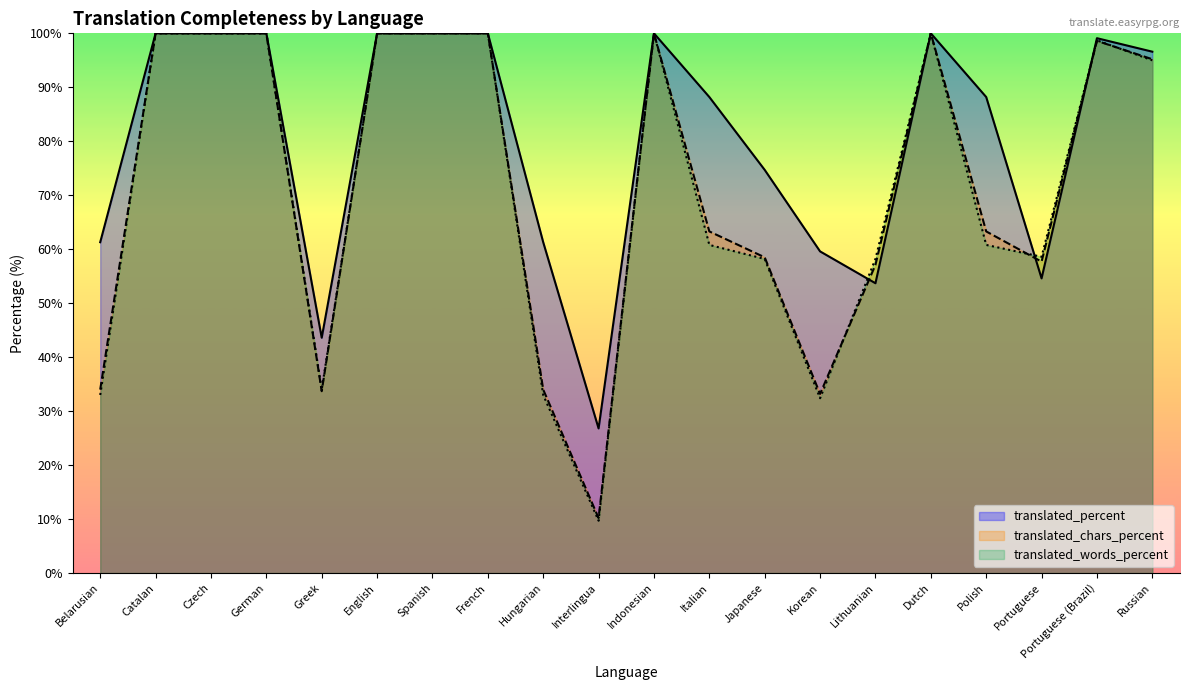

What position from the right is Catalan?

19